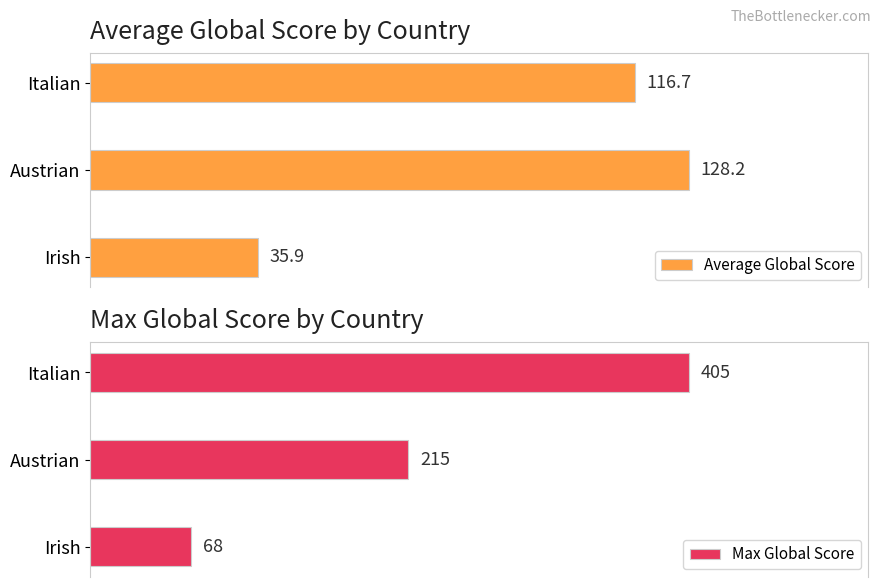

List the series in order of their overall mean, highest first.

Max Global Score, Average Global Score